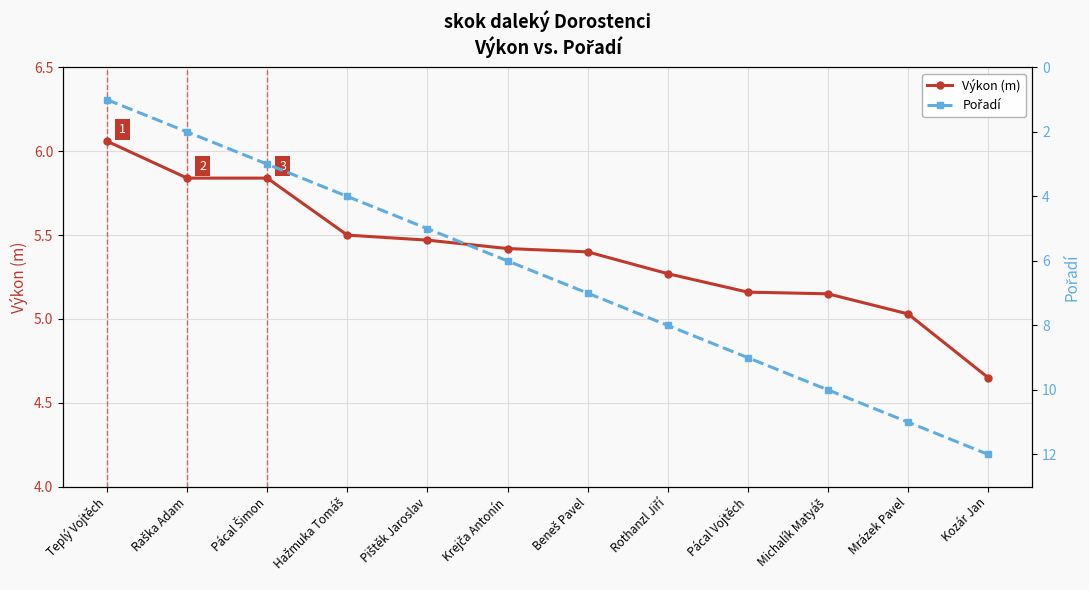

What is the difference between the Pořadí values at Kozár Jan and Teplý Vojtěch?

11.0